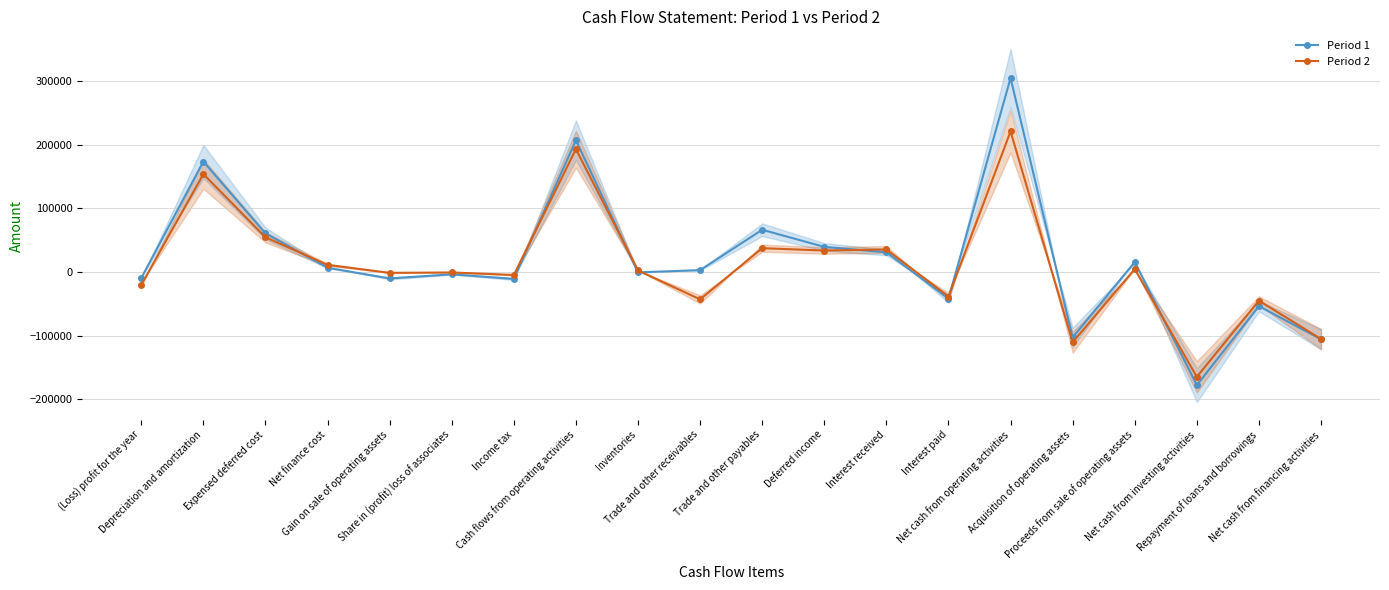

Which category has the highest value in the Period 2 series?

Net cash from operating activities